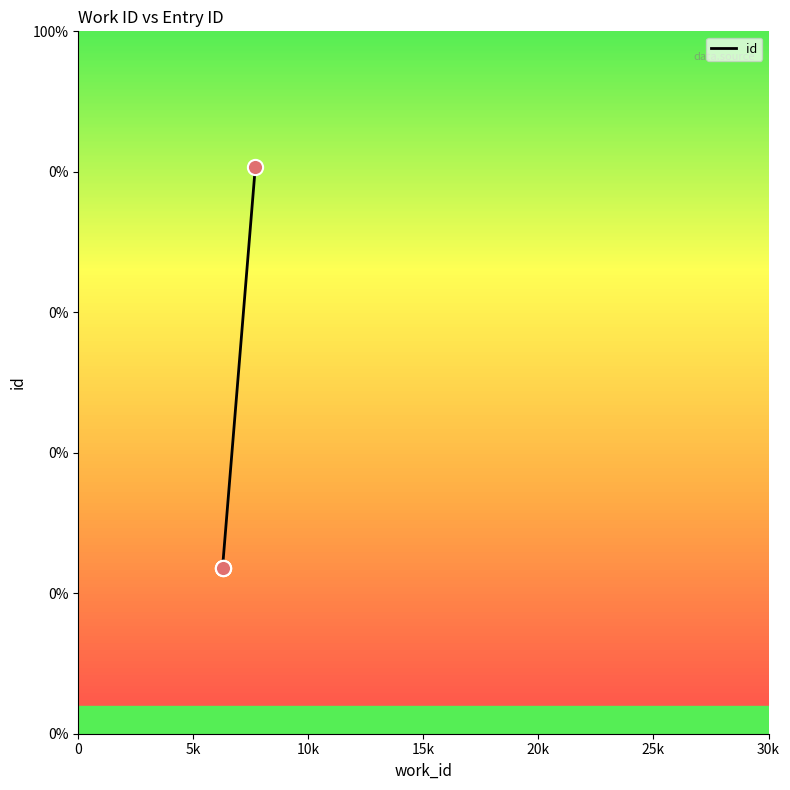

Which has a higher value, 10k or 15k?

15k